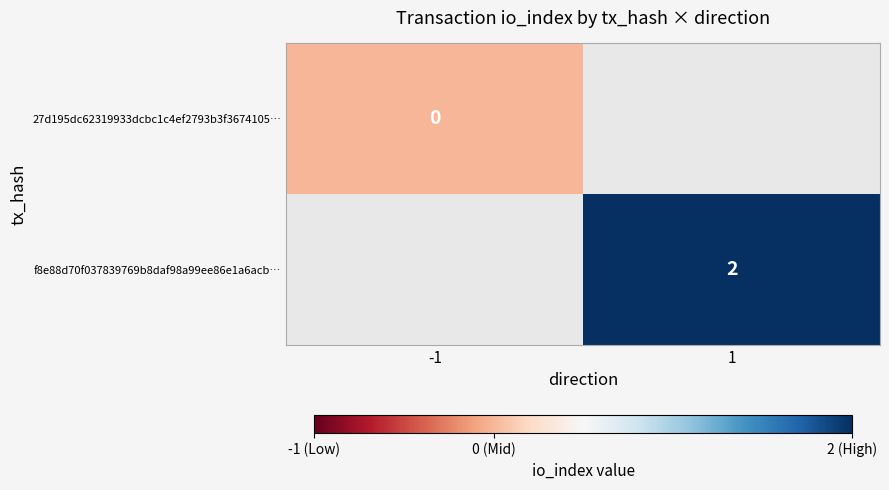

True or false: f8e88d70f037839769b8daf98a99ee86e1a6acb… has a value of 2 at 1.

True